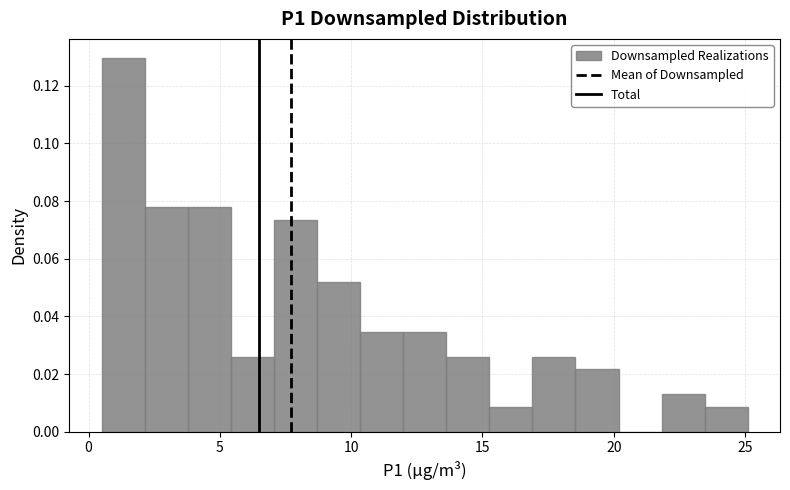

Around what value on the x-axis is the tallest bar? Give the approximate position of its centre, as read against the axis.

1.5